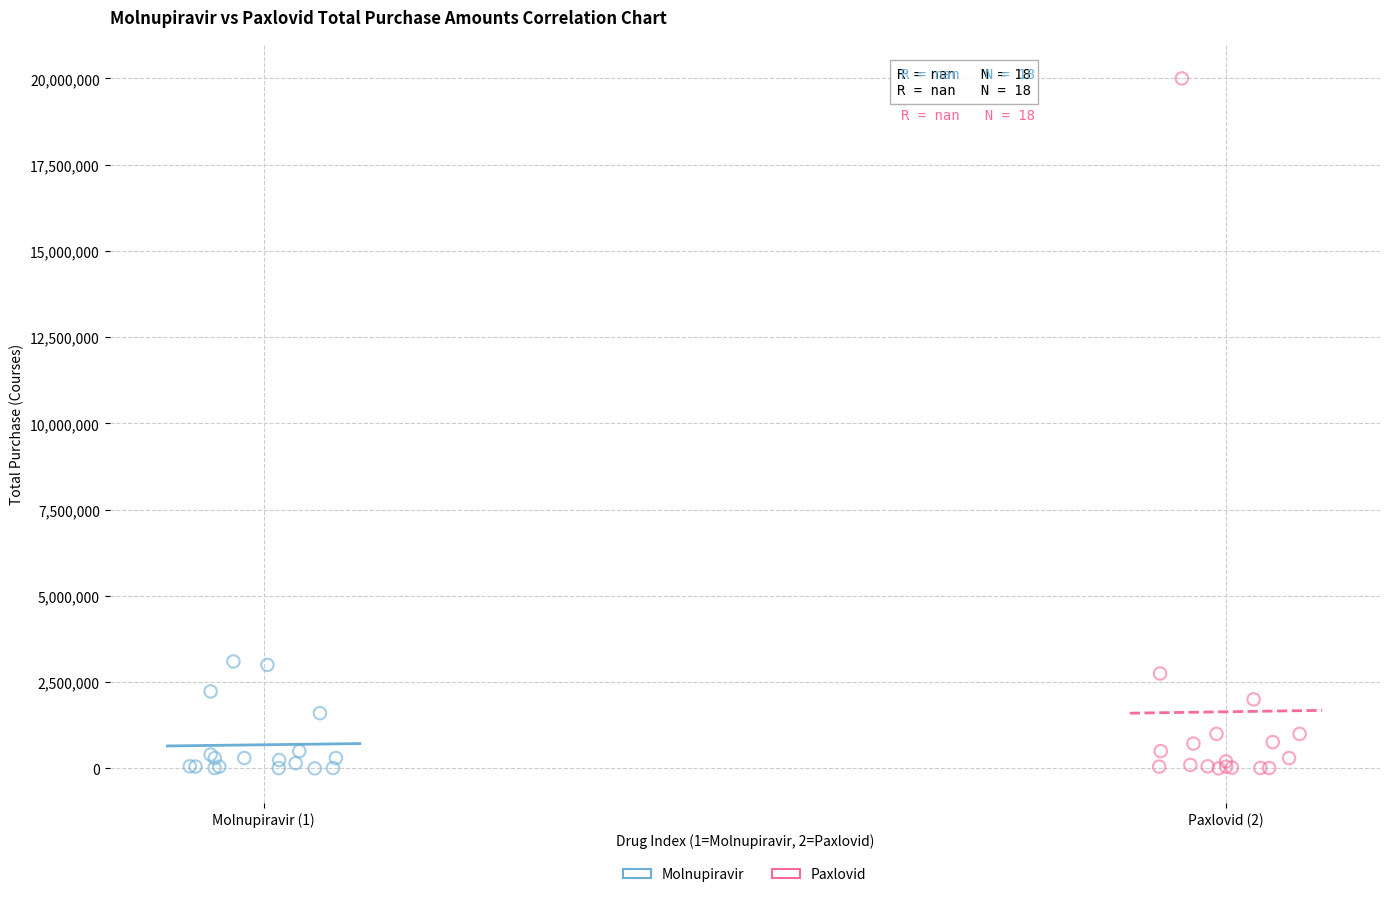

Which series contains the highest Y value?

Paxlovid